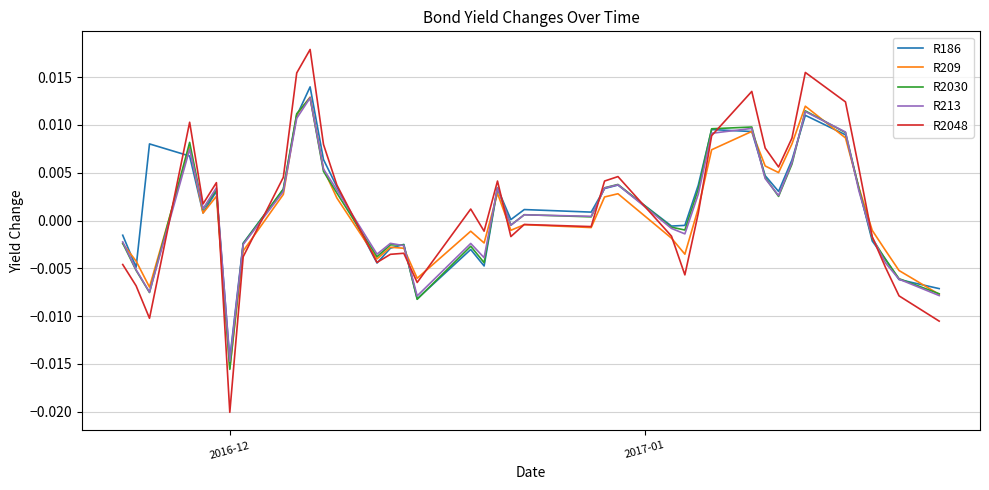

How many values in R209 are above zero?

20